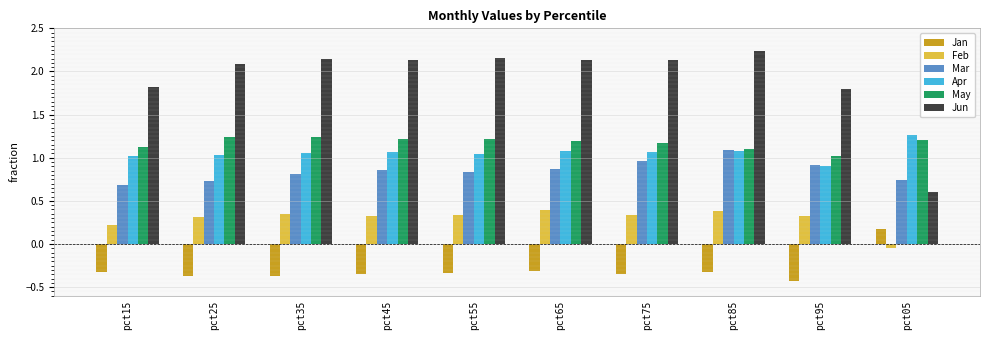

Which series has the widest spread of values?

Jun